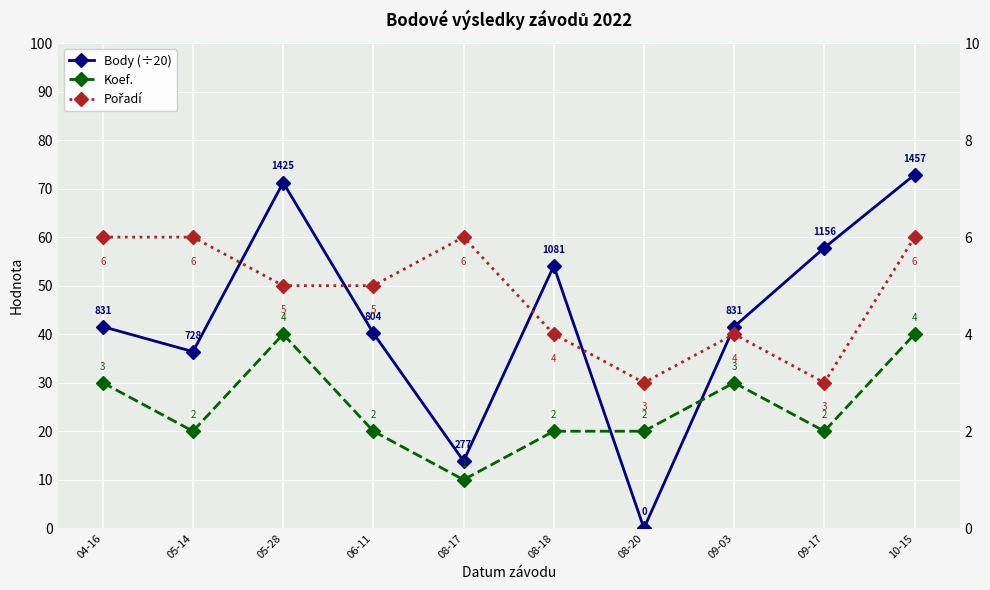

True or false: Body (÷20) has more than 1 points higher than both neighbors.

True